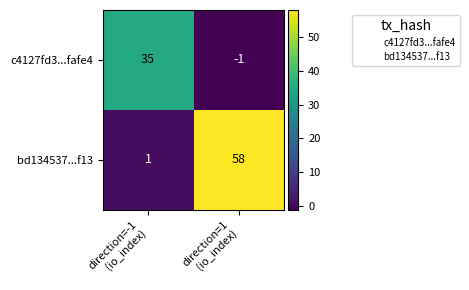

List the series in order of their overall mean, highest first.

bd134537...f13, c4127fd3...fafe4